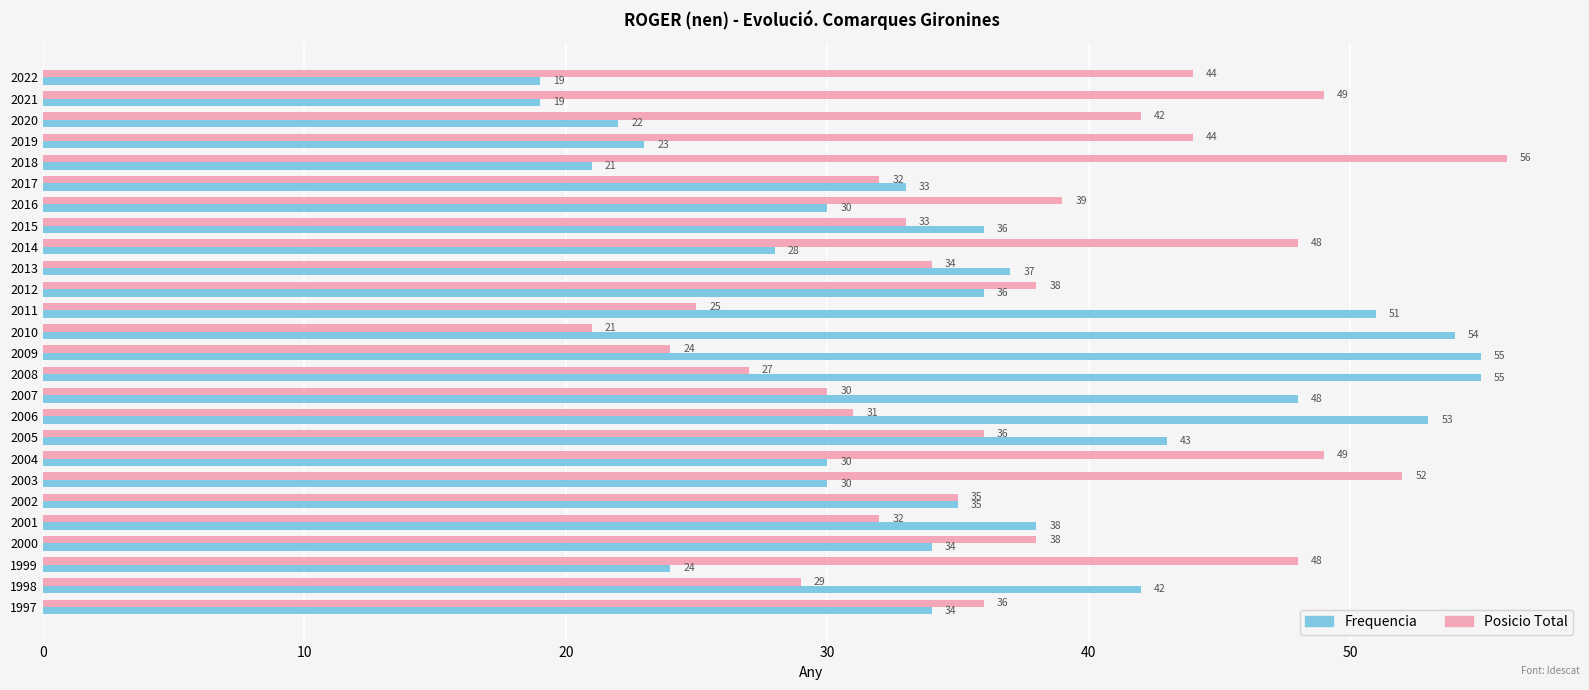

Which series has the largest total across all categories?

Posicio Total